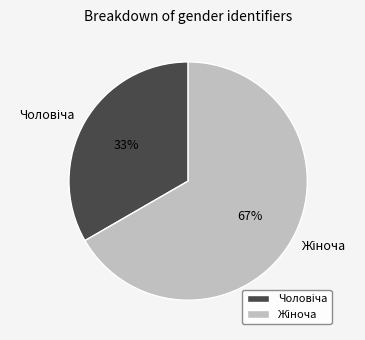

To the nearest percent, what is the average slice percentage?

50%